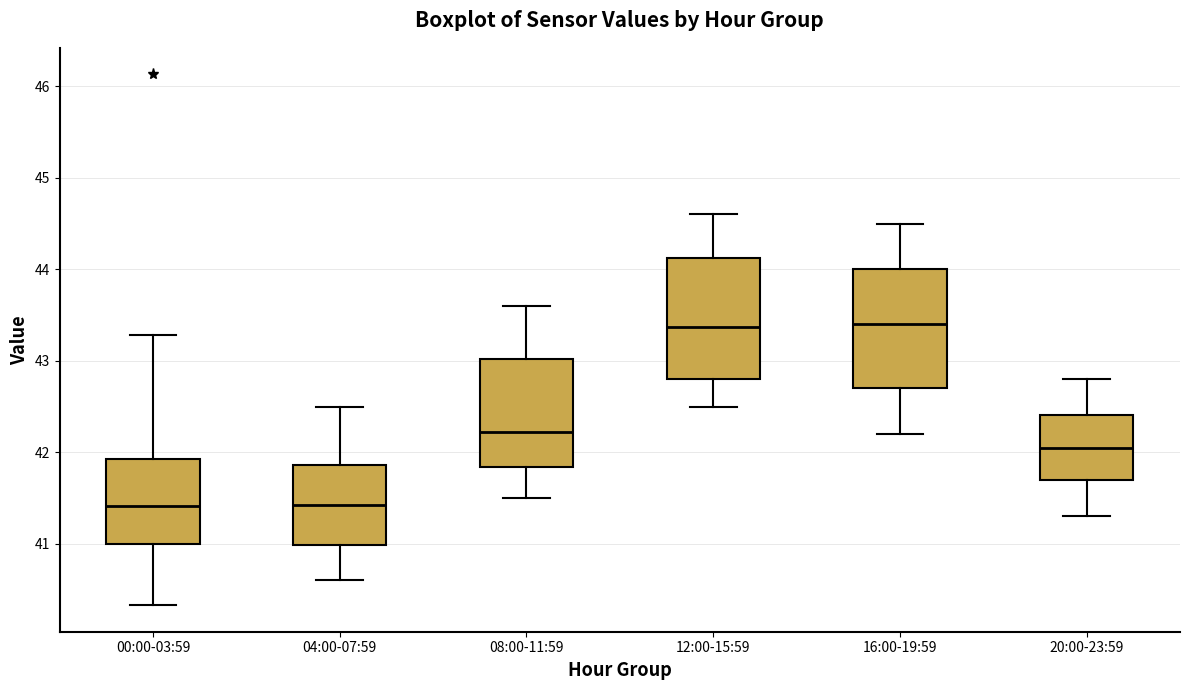

Reading left to right, transcribe this box plot: for each box, give where its median line is, the range the box spans, and where its two whiskers end, as read against the y-axis. The values are not printed on the chart, so give them approximately, as read against the axis.

00:00-03:59: median 41.4, box 41.0 to 41.9, whiskers 40.3 to 43.3
04:00-07:59: median 41.4, box 41.0 to 41.9, whiskers 40.6 to 42.5
08:00-11:59: median 42.2, box 41.8 to 43.0, whiskers 41.5 to 43.6
12:00-15:59: median 43.4, box 42.8 to 44.1, whiskers 42.5 to 44.6
16:00-19:59: median 43.4, box 42.7 to 44.0, whiskers 42.2 to 44.5
20:00-23:59: median 42.1, box 41.7 to 42.4, whiskers 41.3 to 42.8